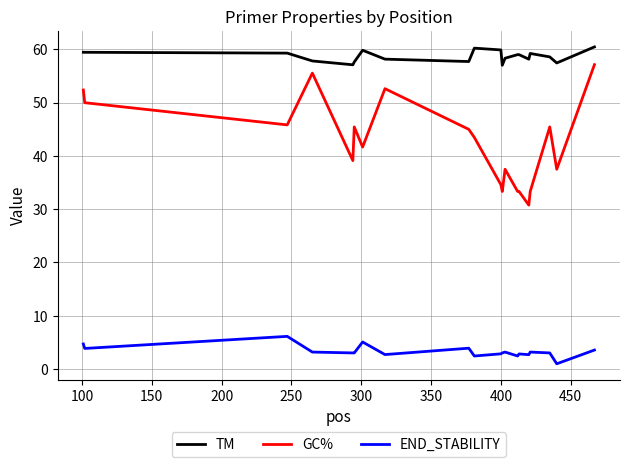

What is the highest value of the TM series?

60.5